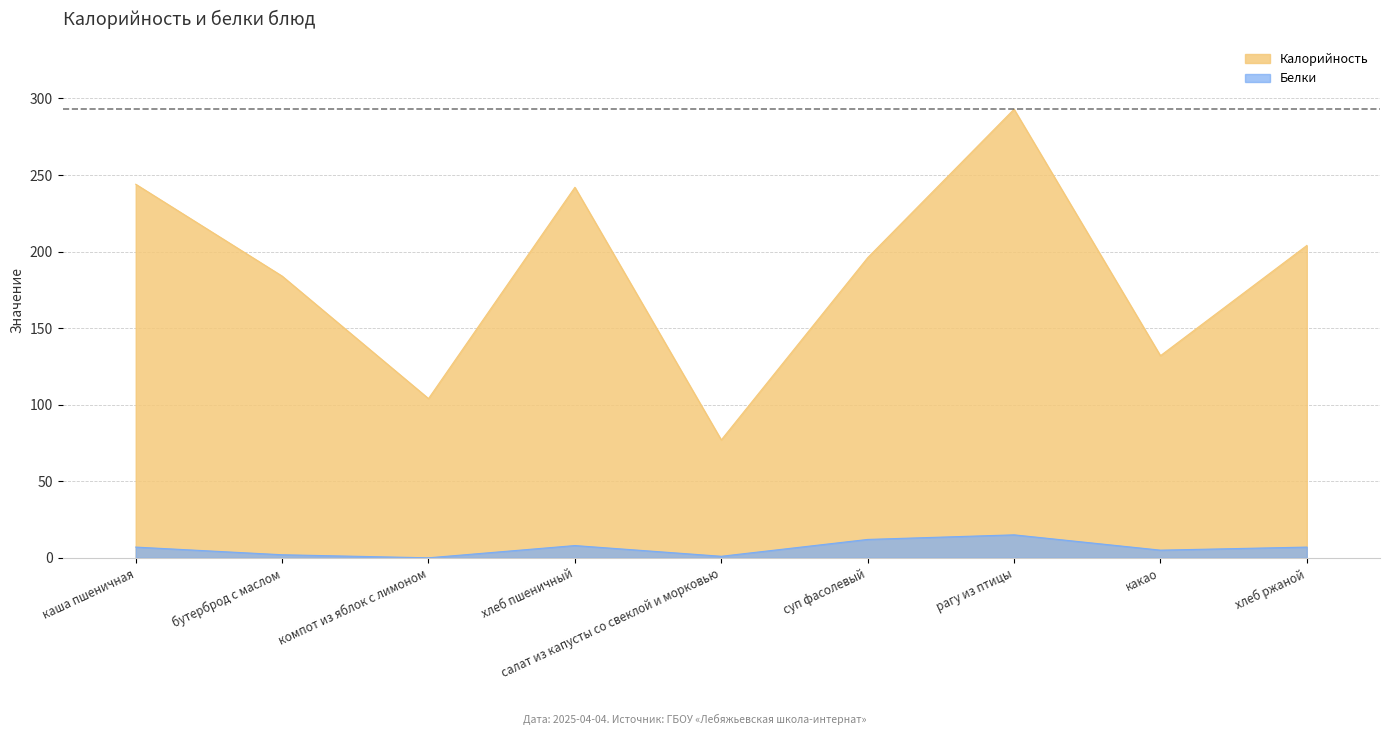

How many data points in Калорийность are less than 196?

4